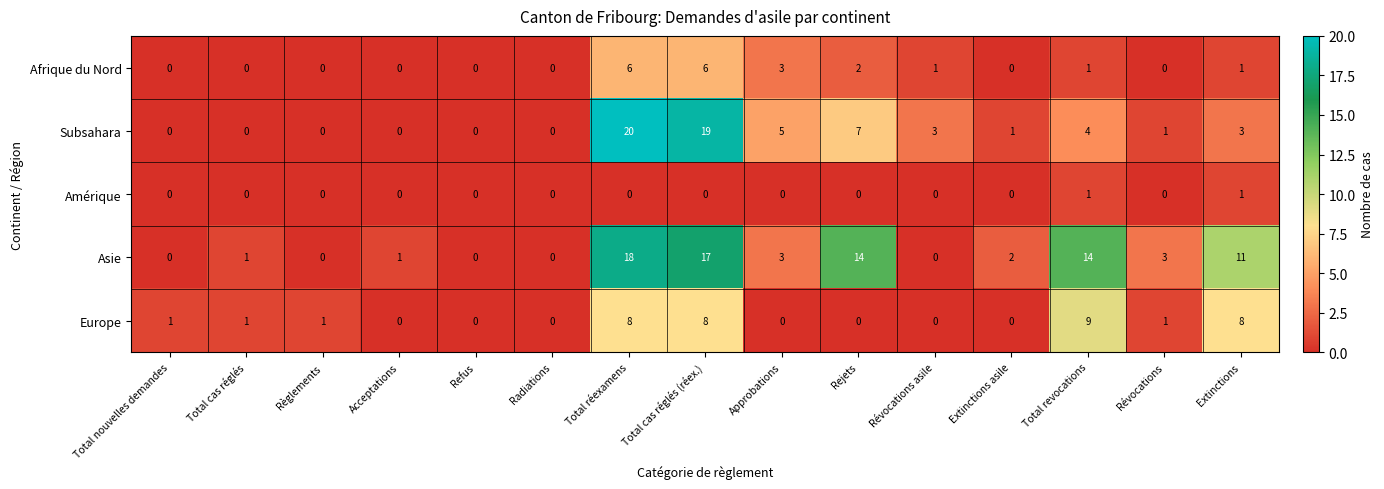

Which series has the largest range (max minus min)?

Subsahara